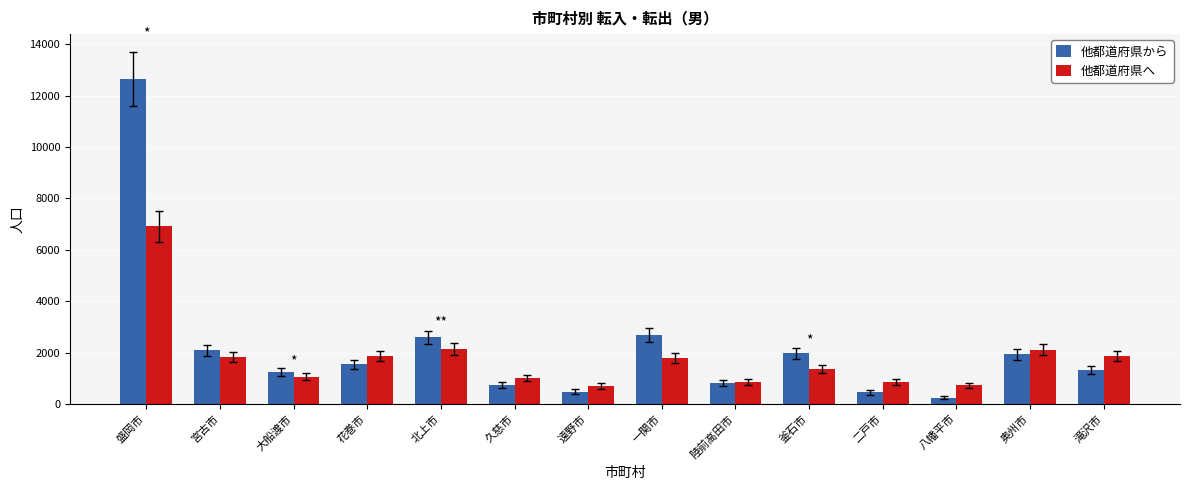

Rank the series by their average value, from highest to lowest.

他都道府県から, 他都道府県へ